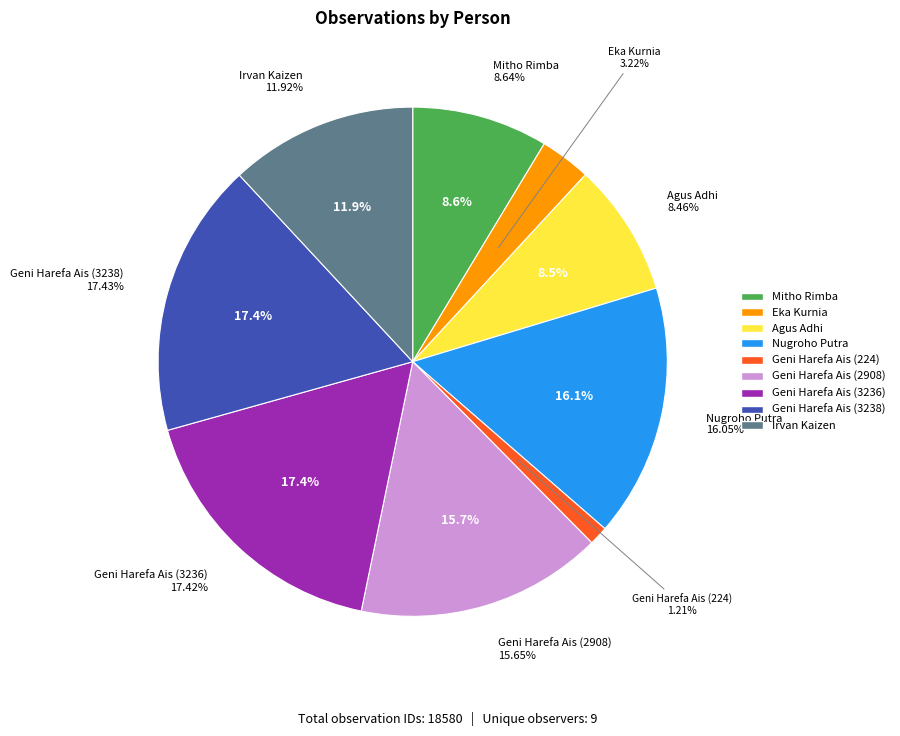

To the nearest percent, what is the difference between the largest and smallest slice percentages?

16%